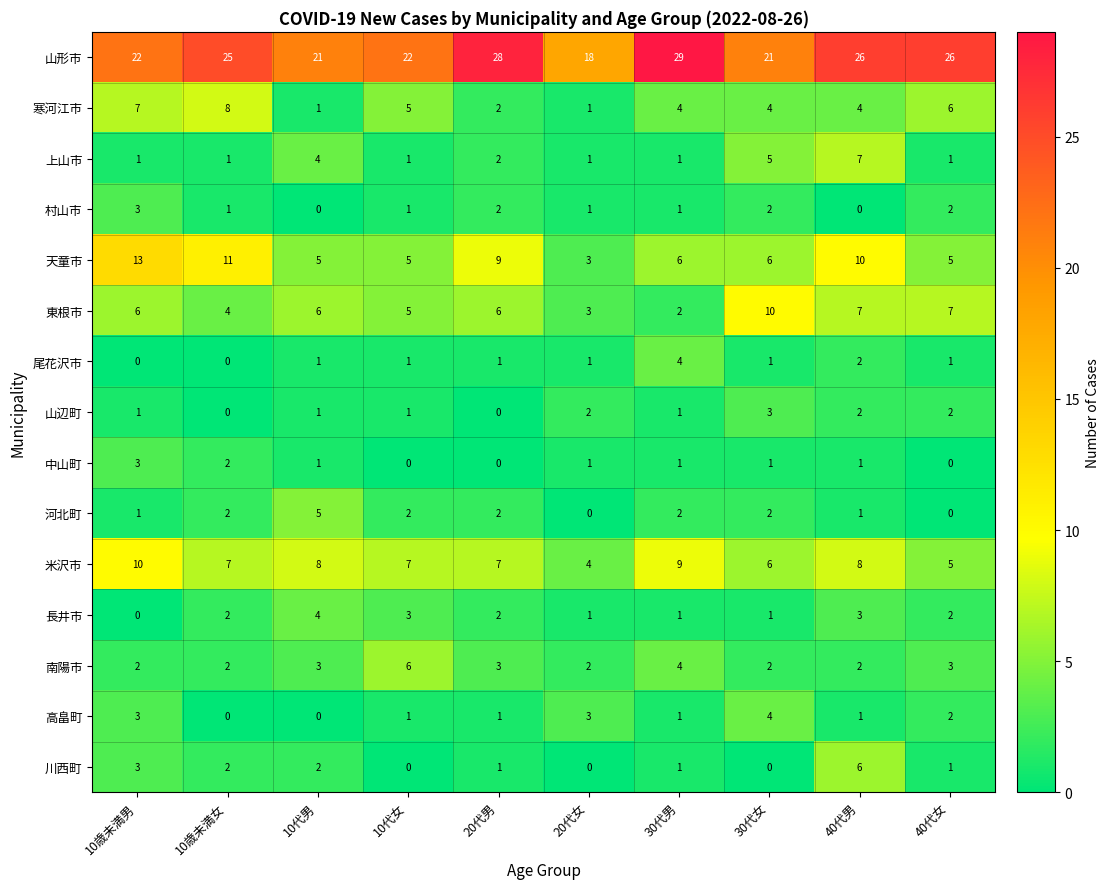

Is it true that 南陽市 equals 1 at 40代女?

False